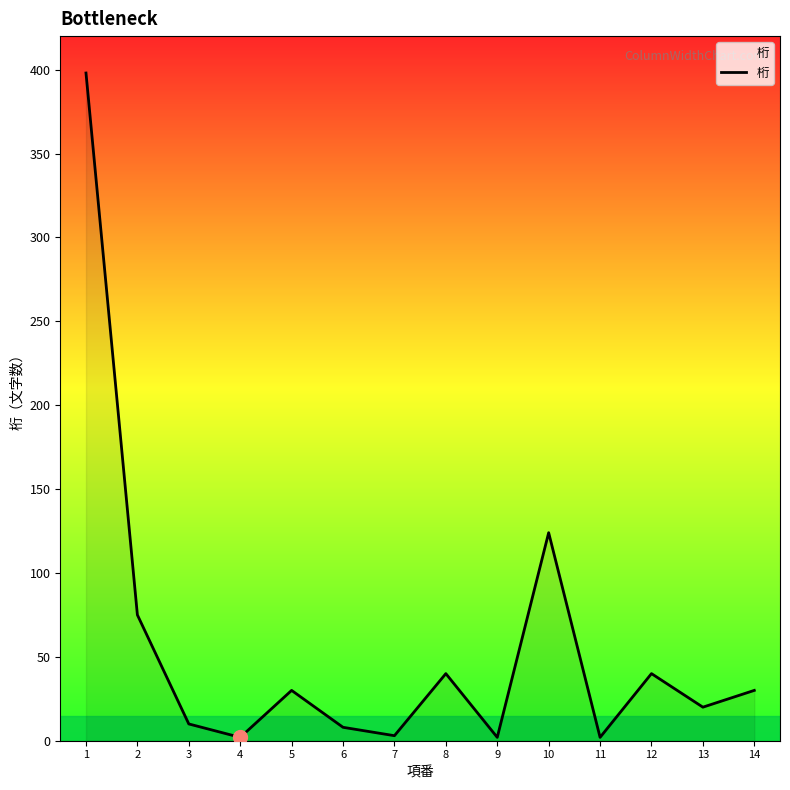

What is the difference between the maximum and minimum values?

396